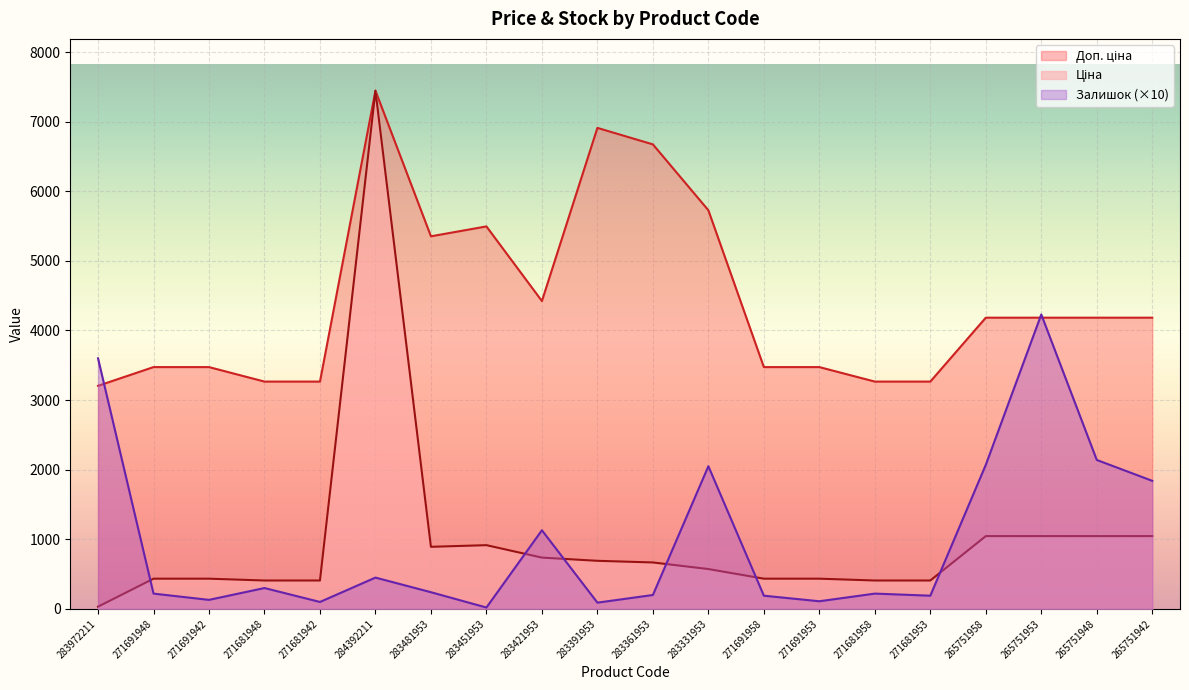

The Доп. ціна series shows 1768.0 at 284392211. True or false?

False